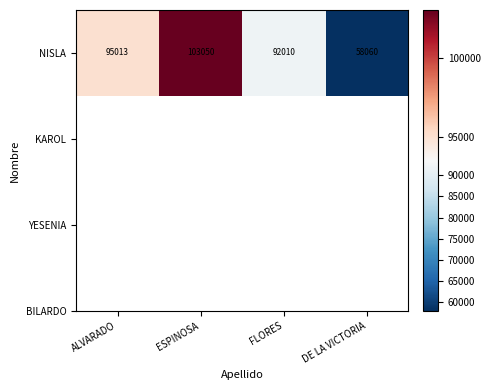

Which label corresponds to the smallest value in the chart?

DE LA VICTORIA